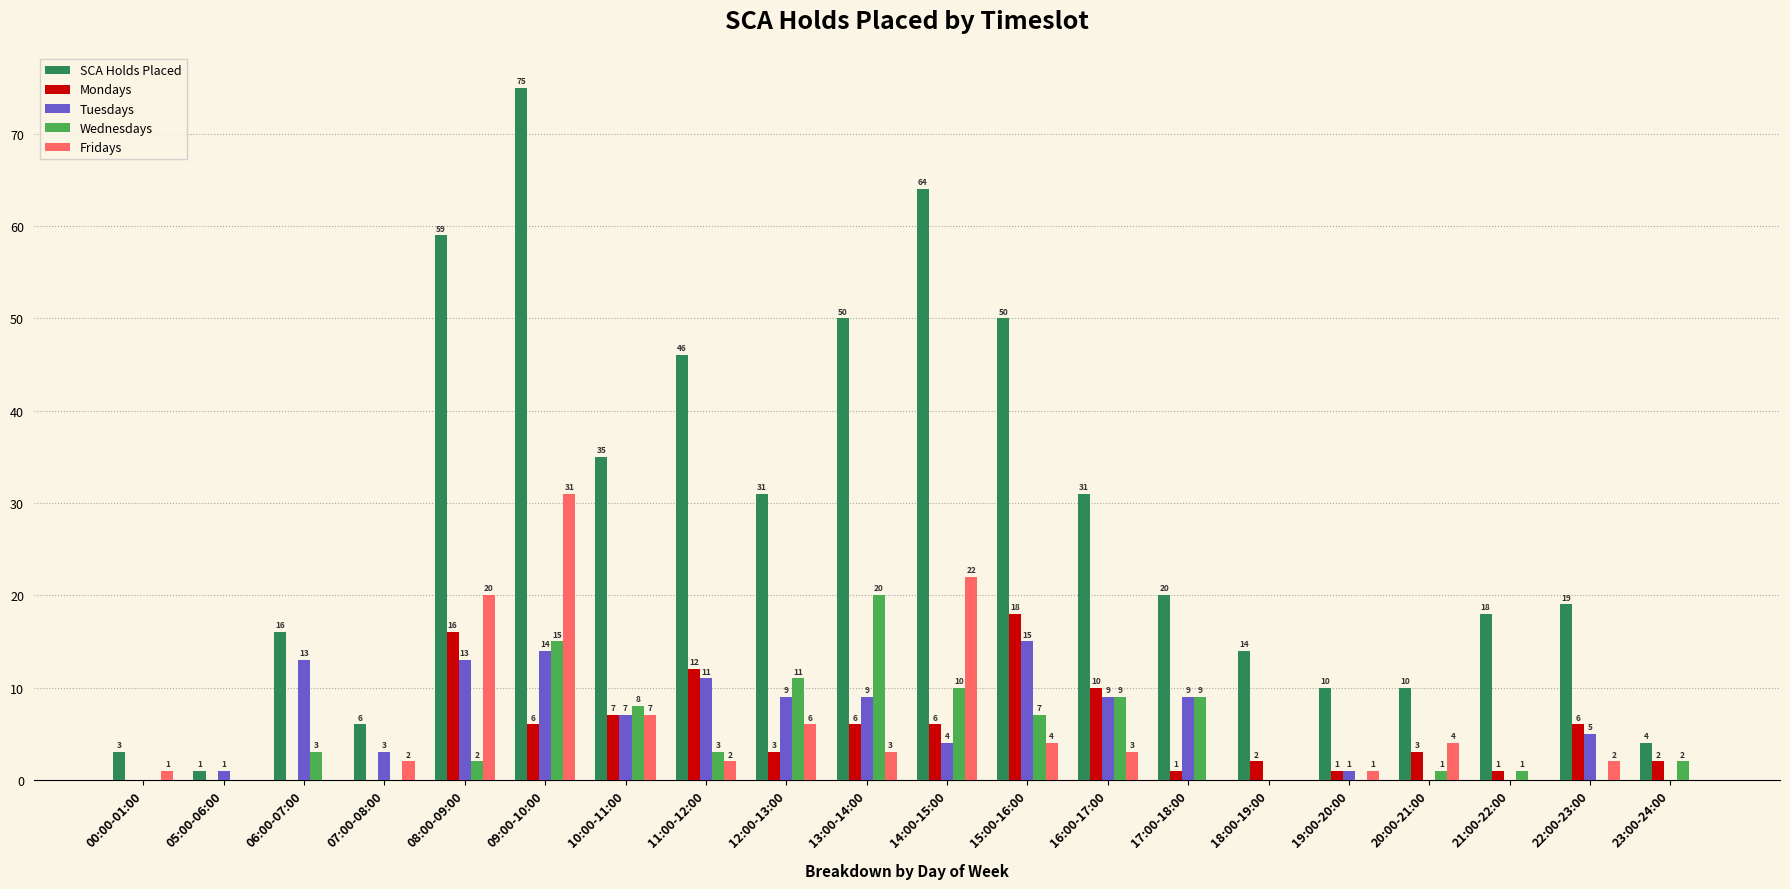

How many series are shown in this chart?

5